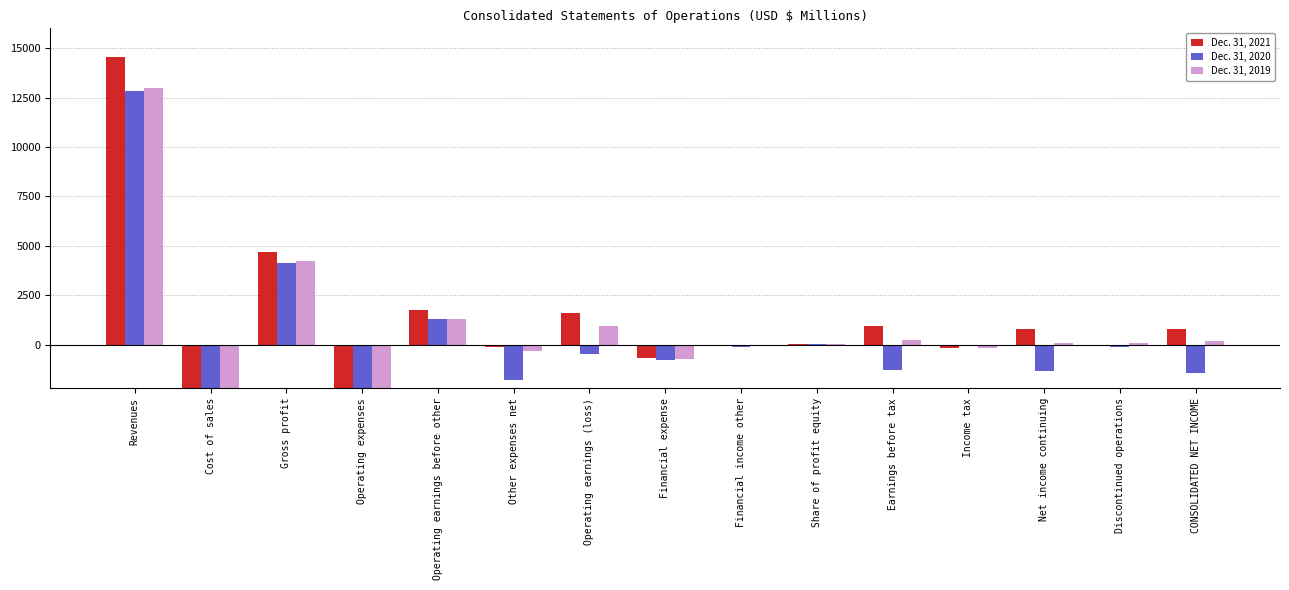

How many data points in Dec. 31, 2020 are above -456?

7